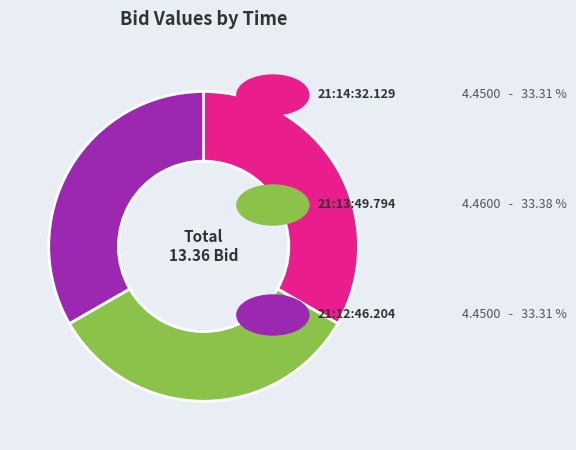

Does any single category account for the majority?

No